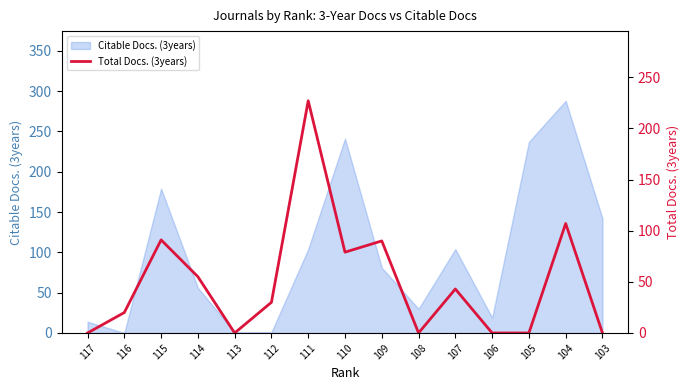

True or false: Citable Docs. (3years) has a value of 104 at 111.

True